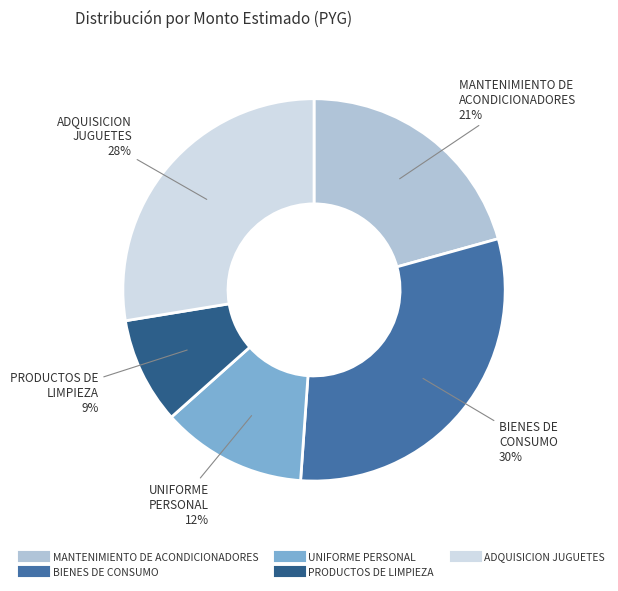

What is the smallest slice in the pie chart?

PRODUCTOS DE LIMPIEZA